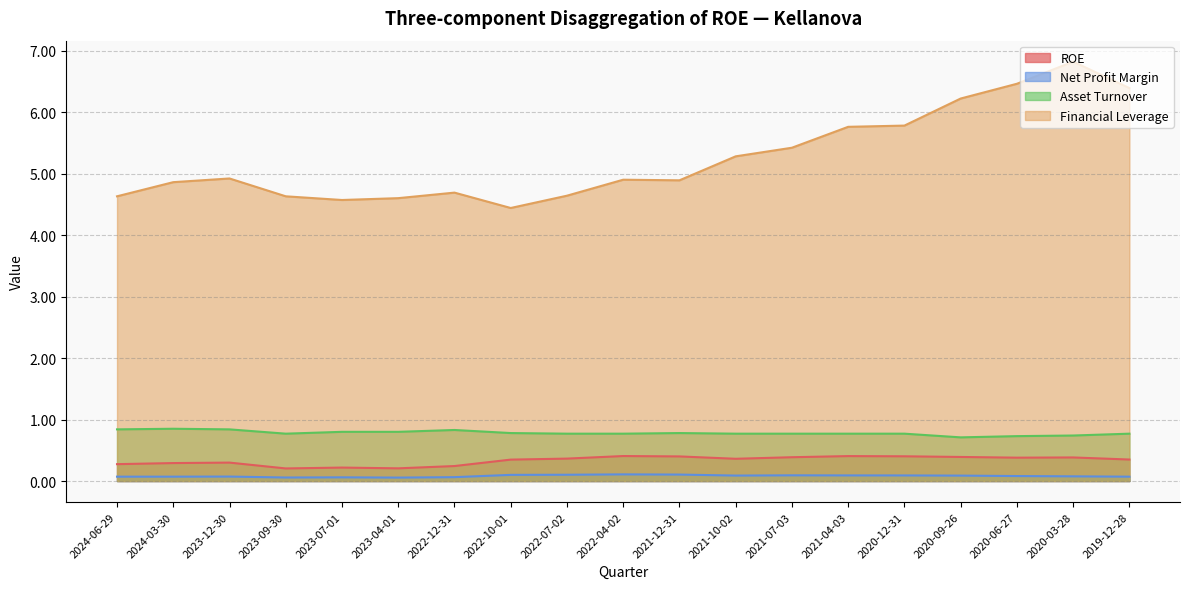

Reading right to left, list all the values displayed in this chart.

ROE: 0.3	0.4	0.4	0.4	0.4	0.4	0.4	0.4	0.4	0.4	0.4	0.3	0.2	0.2	0.2	0.2	0.3	0.3	0.3
Net Profit Margin: 0.1	0.1	0.1	0.1	0.1	0.1	0.1	0.1	0.1	0.1	0.1	0.1	0.1	0.1	0.1	0.1	0.1	0.1	0.1
Asset Turnover: 0.8	0.7	0.7	0.7	0.8	0.8	0.8	0.8	0.8	0.8	0.8	0.8	0.8	0.8	0.8	0.8	0.8	0.8	0.8
Financial Leverage: 6.4	6.8	6.5	6.2	5.8	5.8	5.4	5.3	4.9	4.9	4.6	4.4	4.7	4.6	4.6	4.6	4.9	4.9	4.6